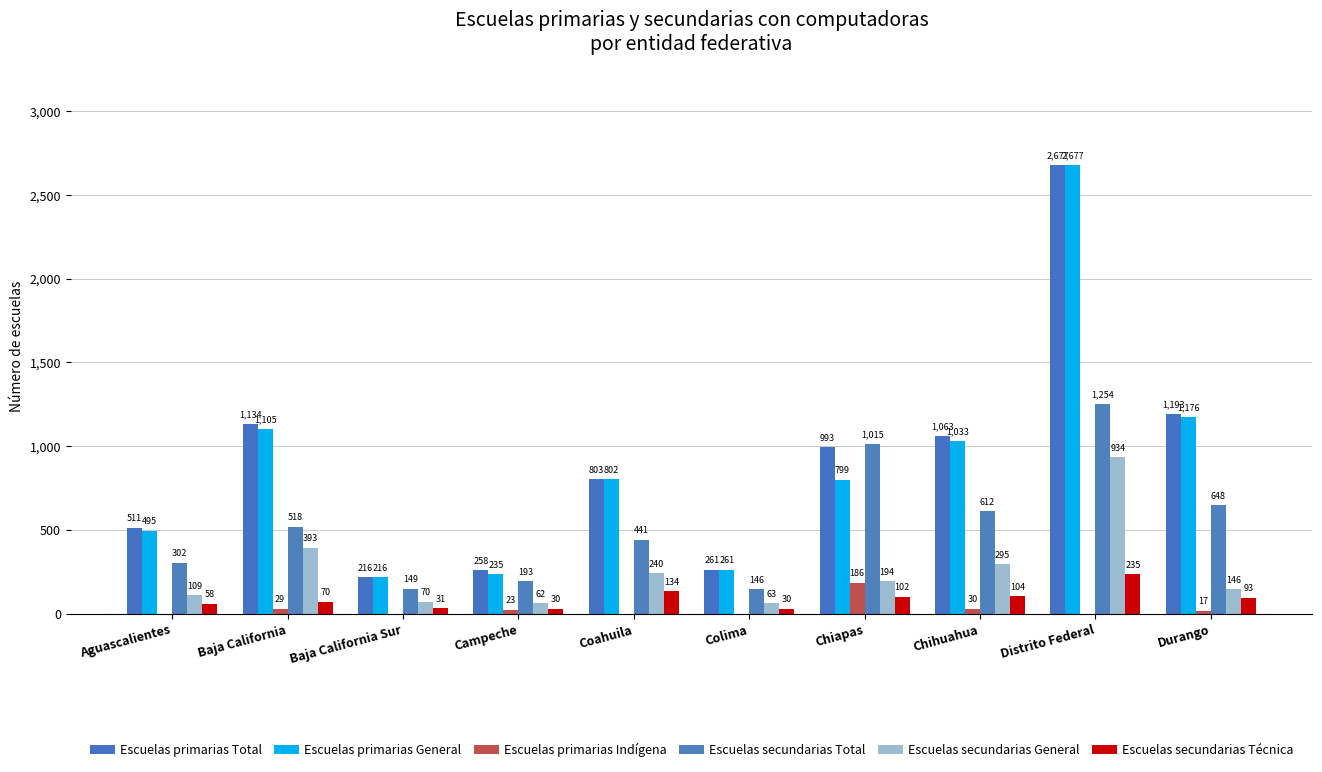

At Baja California Sur, list the series in order from largest to smallest.

Escuelas primarias Total, Escuelas primarias General, Escuelas secundarias Total, Escuelas secundarias General, Escuelas secundarias Técnica, Escuelas primarias Indígena